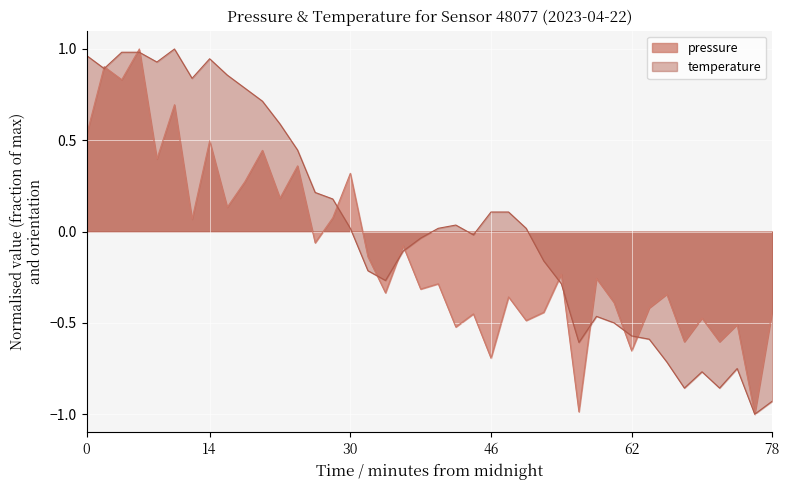

Rank the series by their average value, from lowest to highest.

pressure, temperature